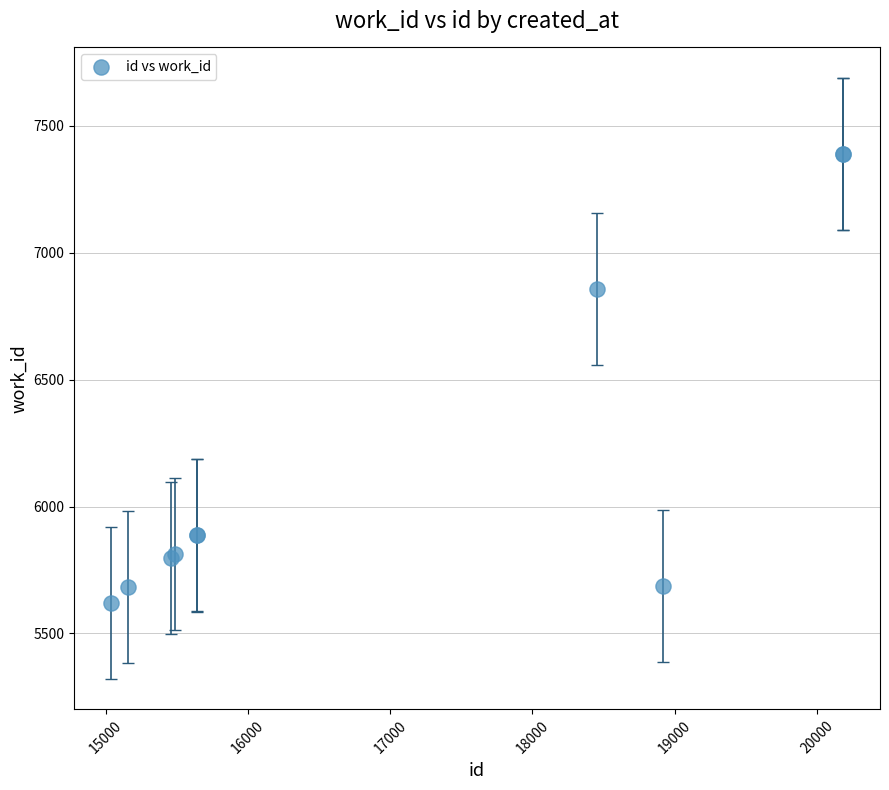

What Y value in the scatter plot is closest to 6505?

6858